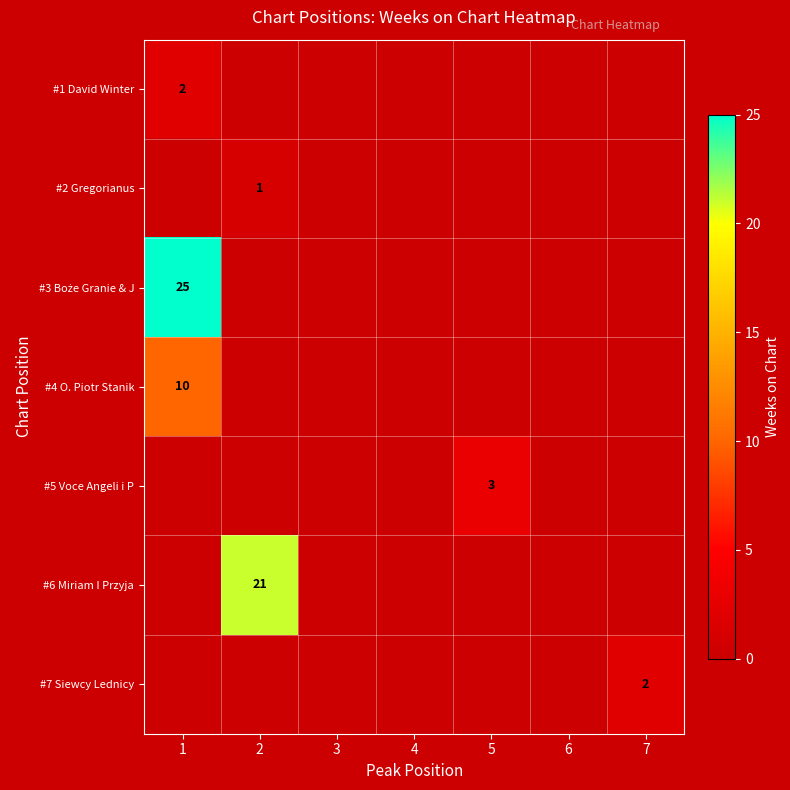

Is it true that #2 Gregorianus equals 1 at 2?

True